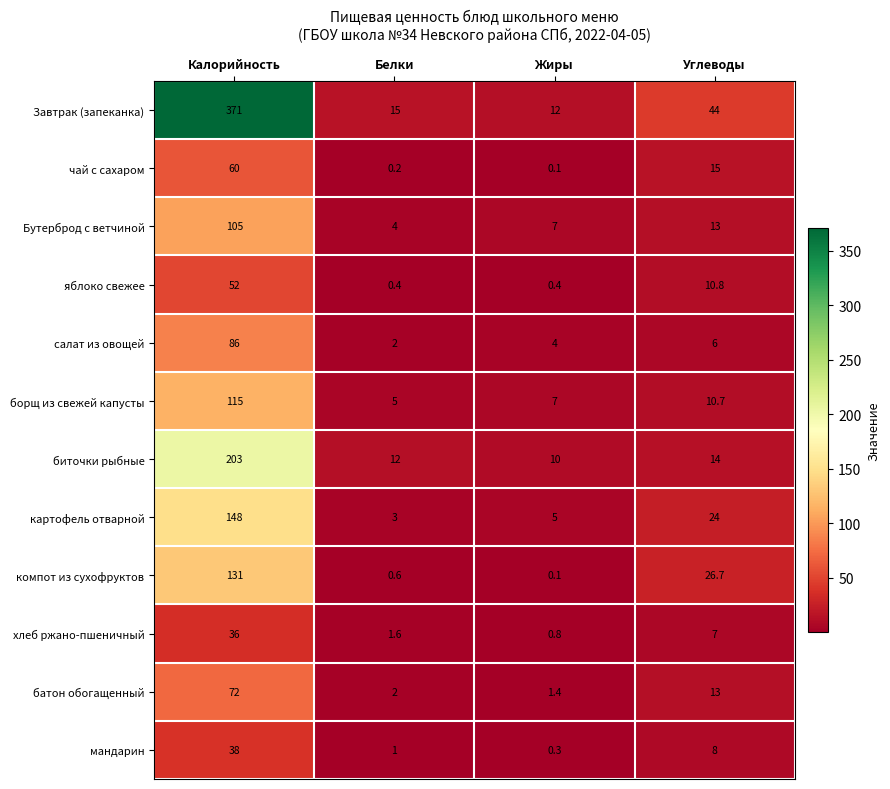

What is the difference between the яблоко свежее values at Жиры and Калорийность?

51.6